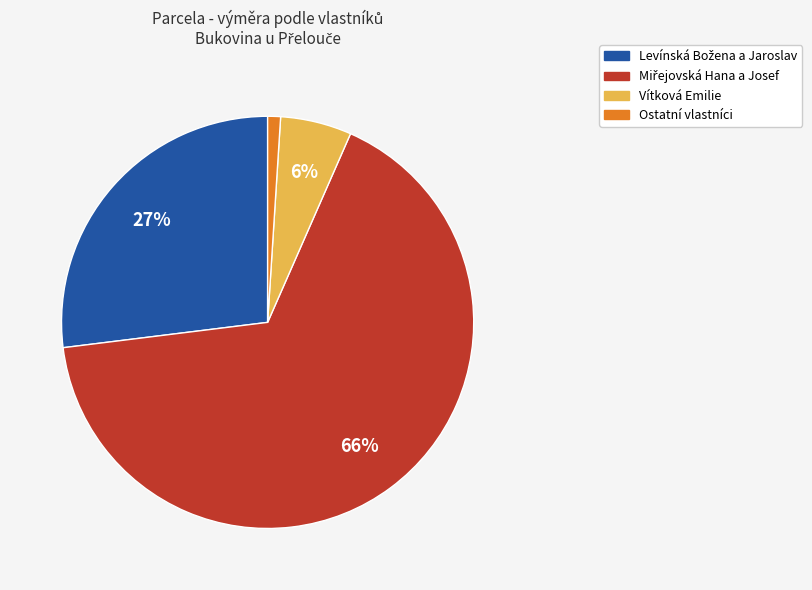

To the nearest percent, what percentage of the pie is Vítková Emilie?

6%